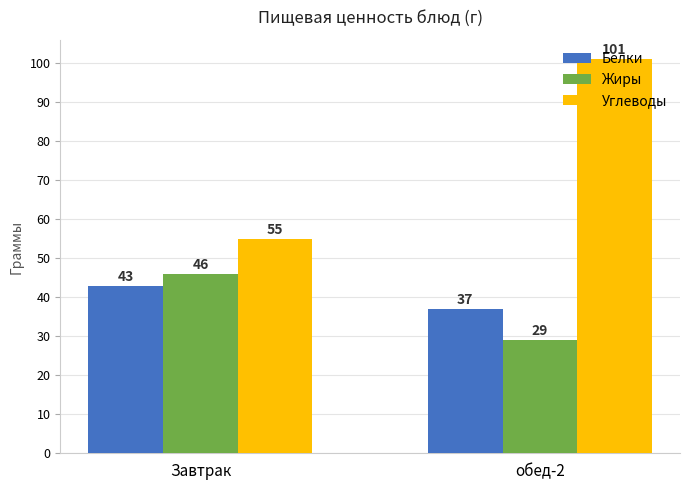

What is the approximate value of Жиры at обед-2, to the nearest 10?

30